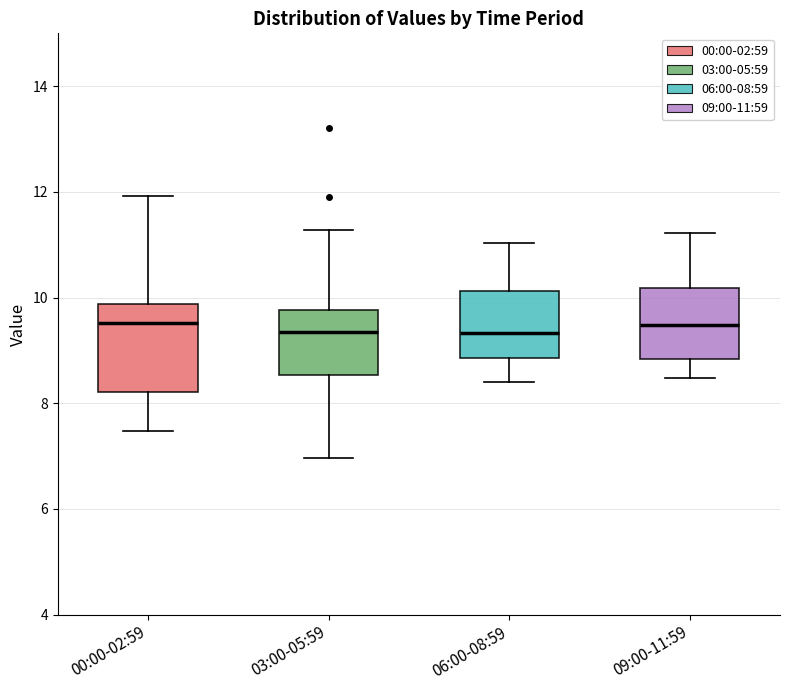

Which box is the tallest, from its lower edge to its upper edge?

00:00-02:59